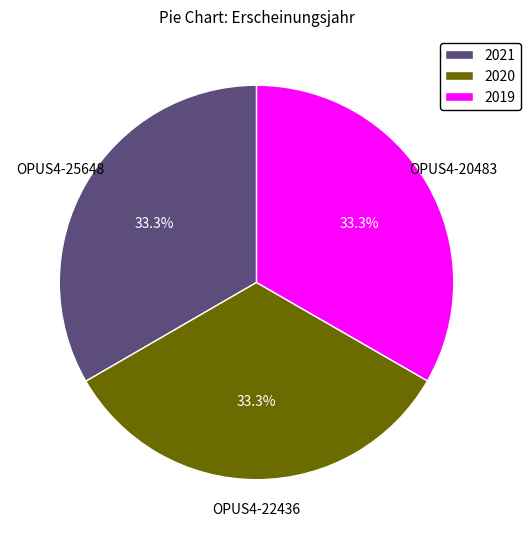

What is the ratio of the value at 2019 to the value at 2021?

1.0